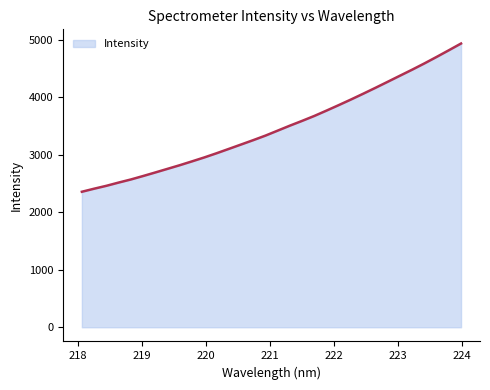

True or false: the data has more than 1 interior local peaks.

False